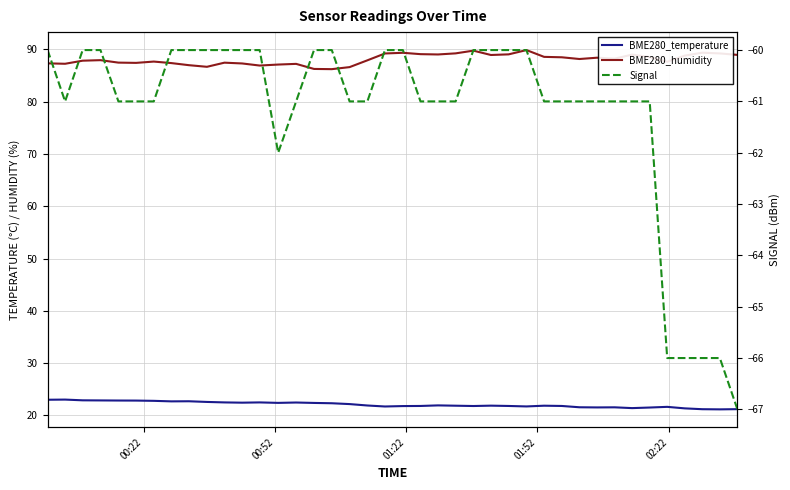

How many data points does each series have?

40